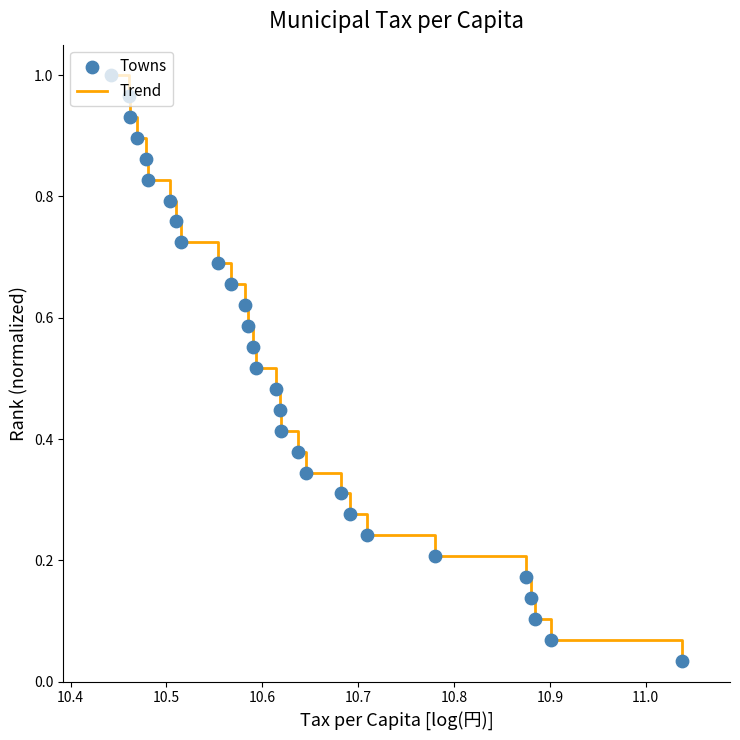

Does the chart have visible grid lines?

No